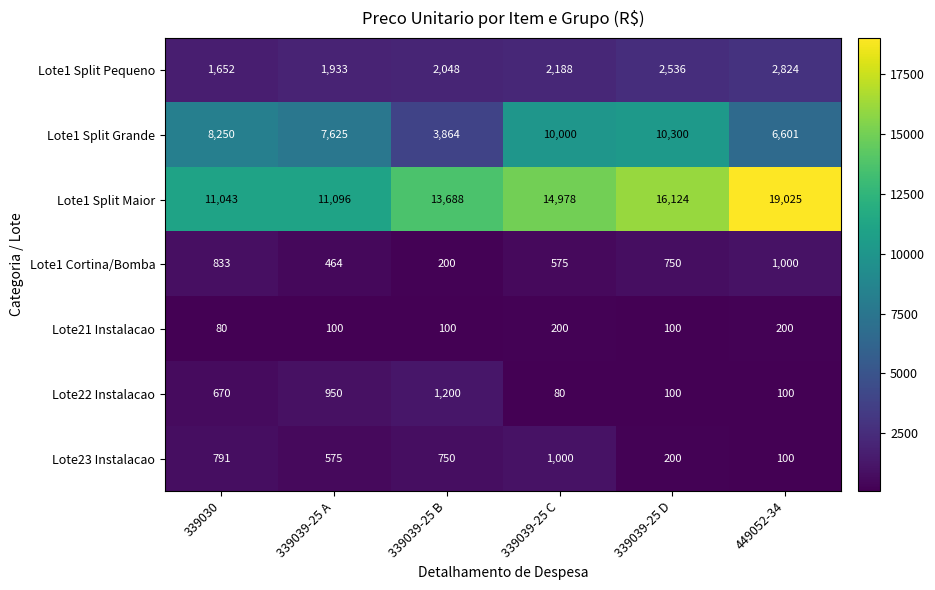

Between 339039-25 B and 339039-25 C, which series saw the biggest shift?

Lote1 Split Grande